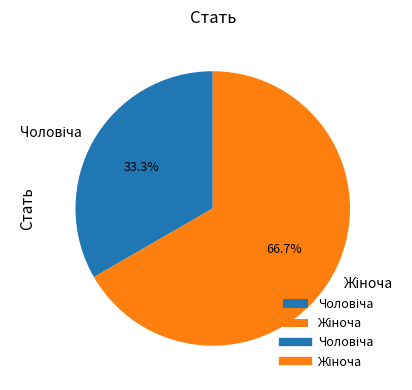

Is there a majority slice in this chart?

Yes